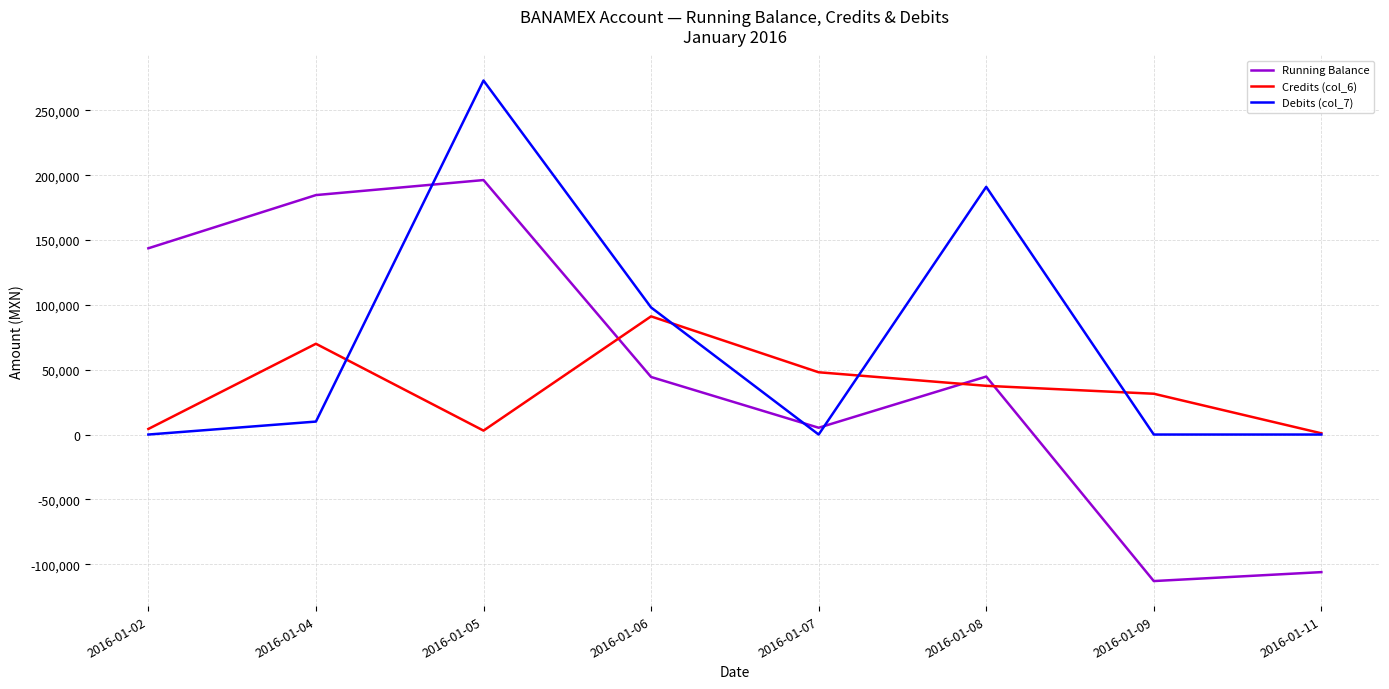

What is the maximum value for Credits (col_6)?

91134.0